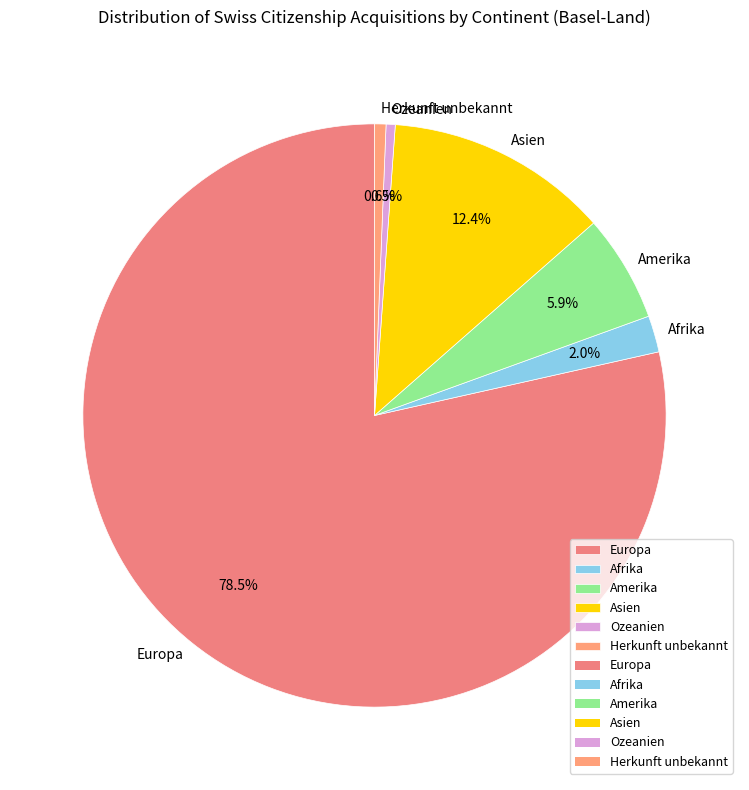

Which category has the biggest portion of the pie?

Europa